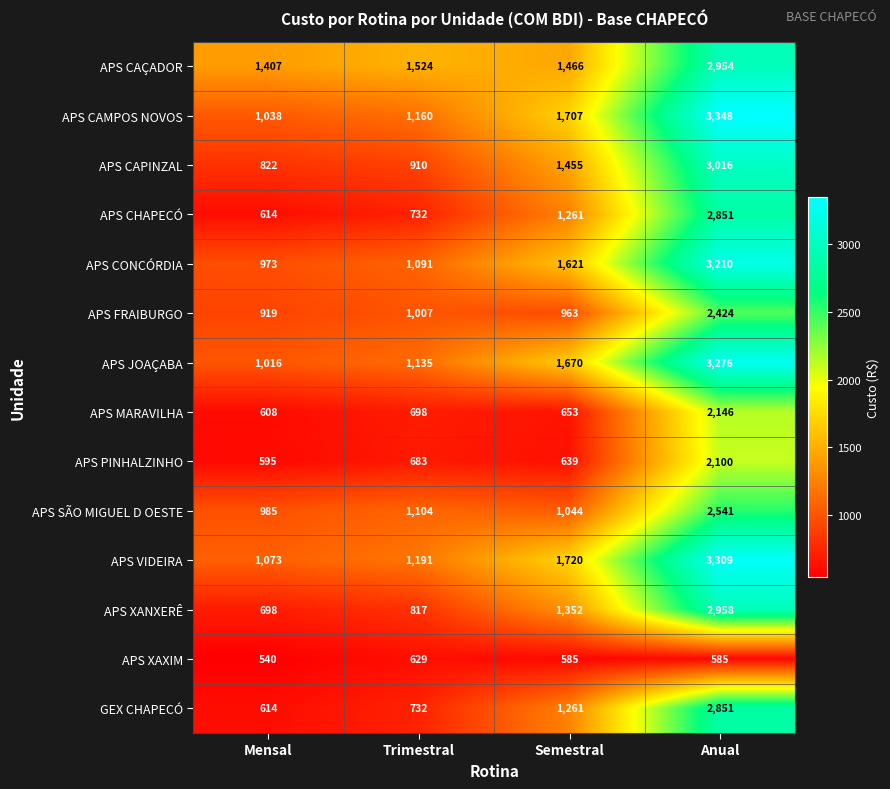

What is the spread (max minus min) of values at Anual?

2763